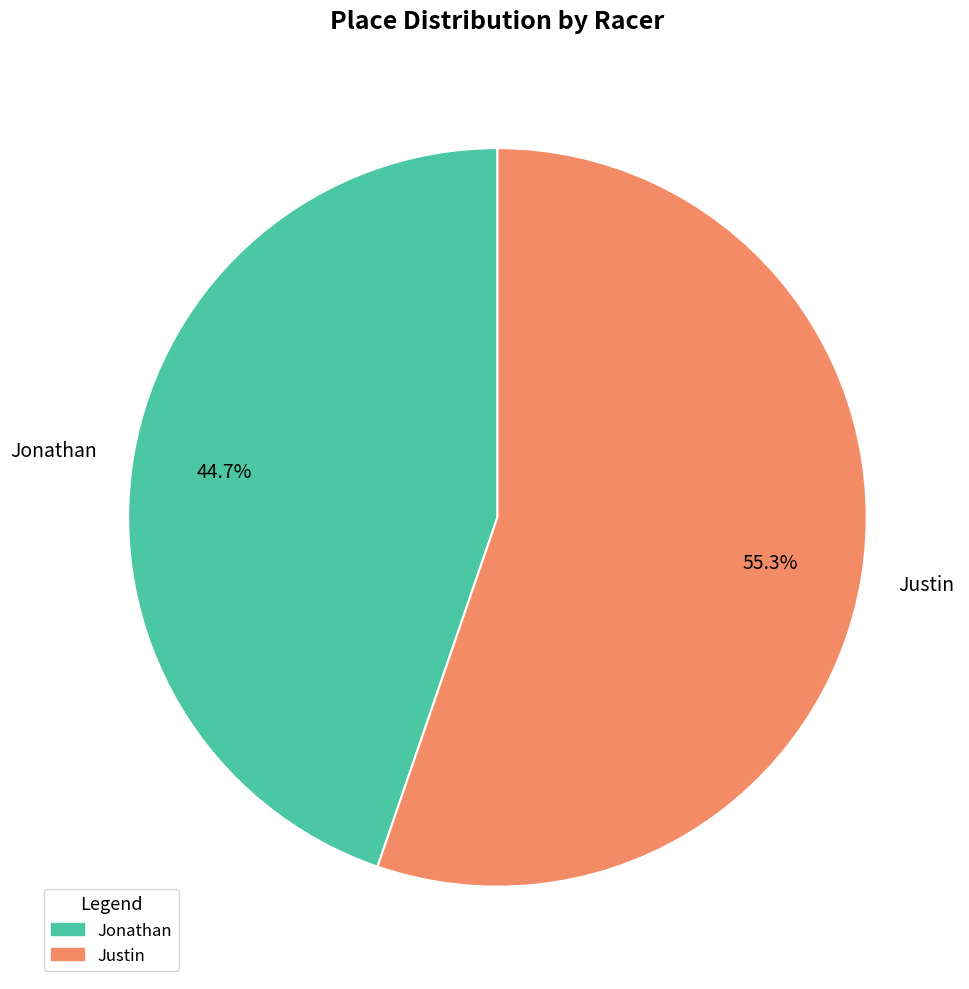

To the nearest percent, what is the difference between the Justin and Jonathan slice percentages?

11%